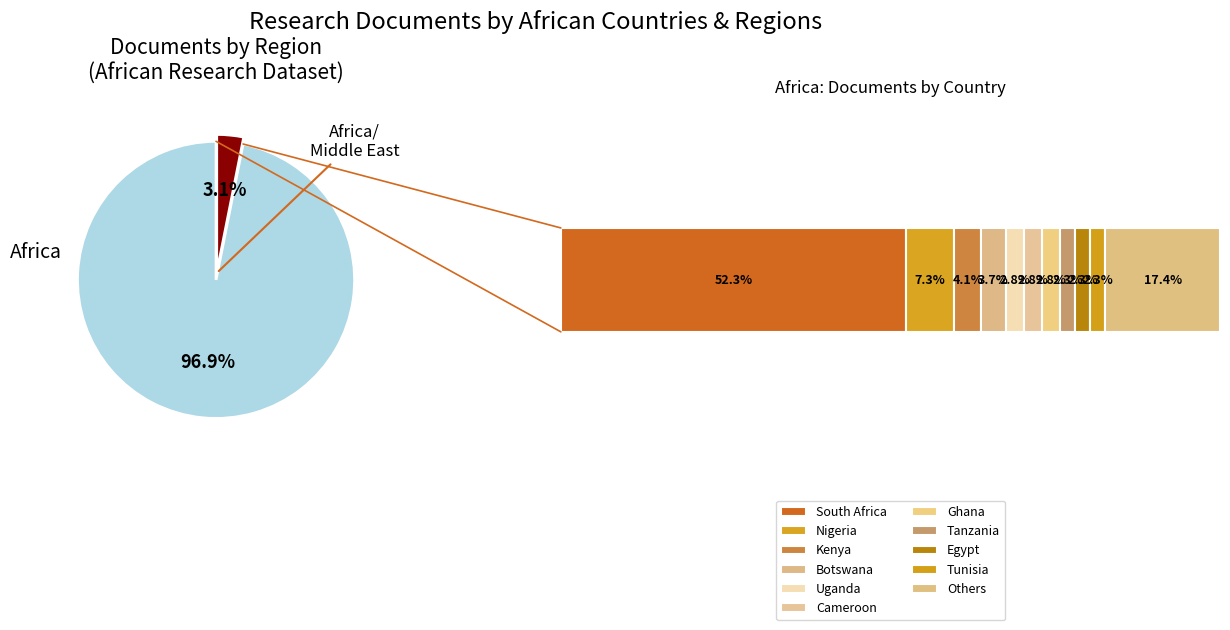

To the nearest percent, what is the difference between the Africa and Africa/Middle East slice percentages?

94%